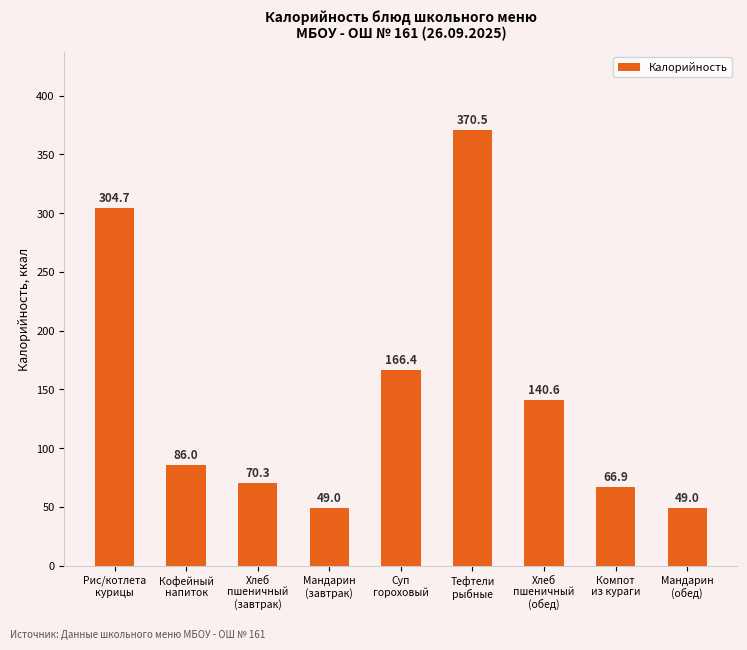

Reading left to right, list all the values displayed in this chart.

Рис/котлета
курицы=304.7	Кофейный
напиток=86.0	Хлеб
пшеничный
(завтрак)=70.3	Мандарин
(завтрак)=49.0	Суп
гороховый=166.4	Тефтели
рыбные=370.5	Хлеб
пшеничный
(обед)=140.6	Компот
из кураги=66.9	Мандарин
(обед)=49.0